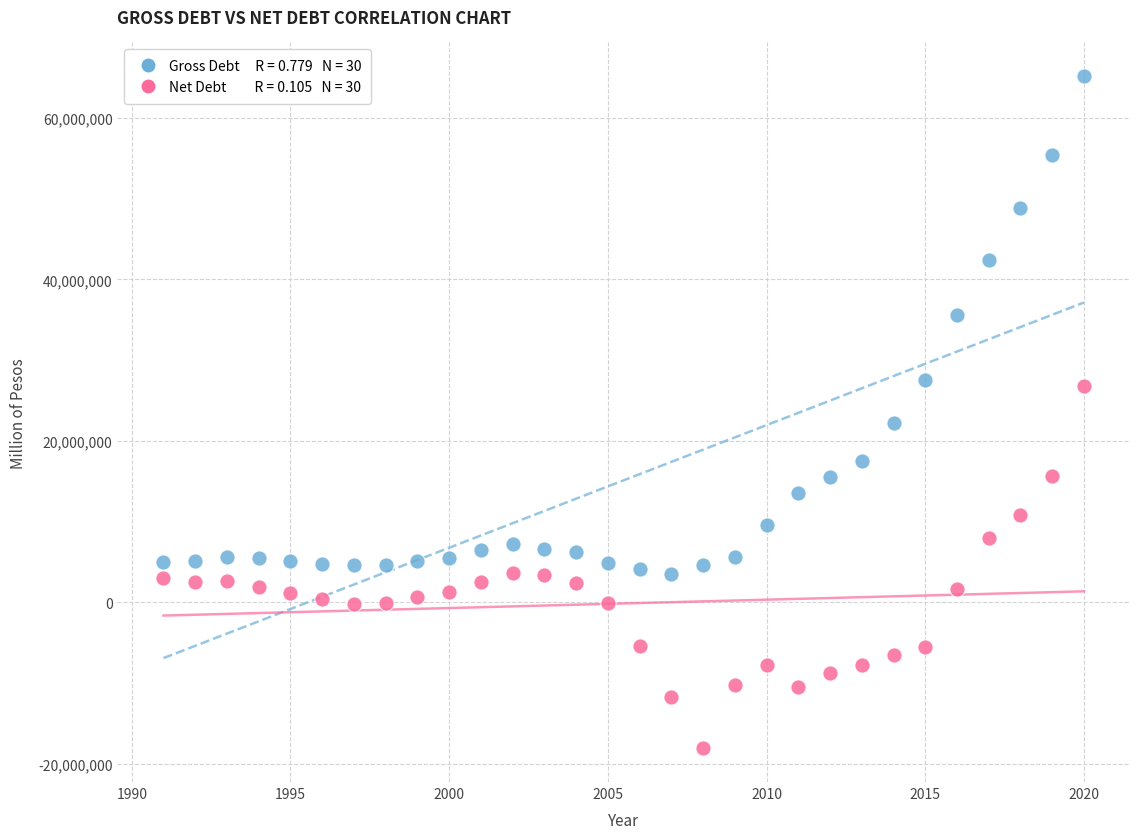

Across all series, what Y value is closest to 23542004?

22221911.0